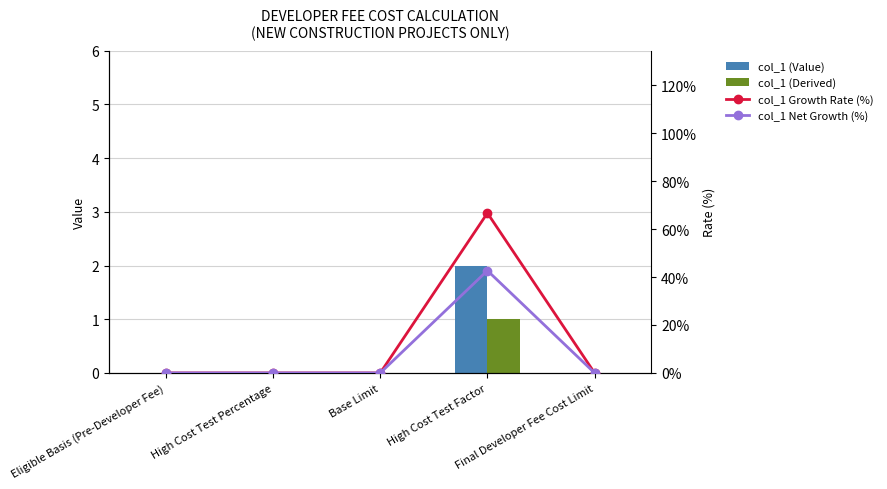

List the labels in order of col_1 Growth Rate (%) value, smallest first.

Eligible Basis (Pre-Developer Fee), High Cost Test Percentage, Base Limit, Final Developer Fee Cost Limit, High Cost Test Factor